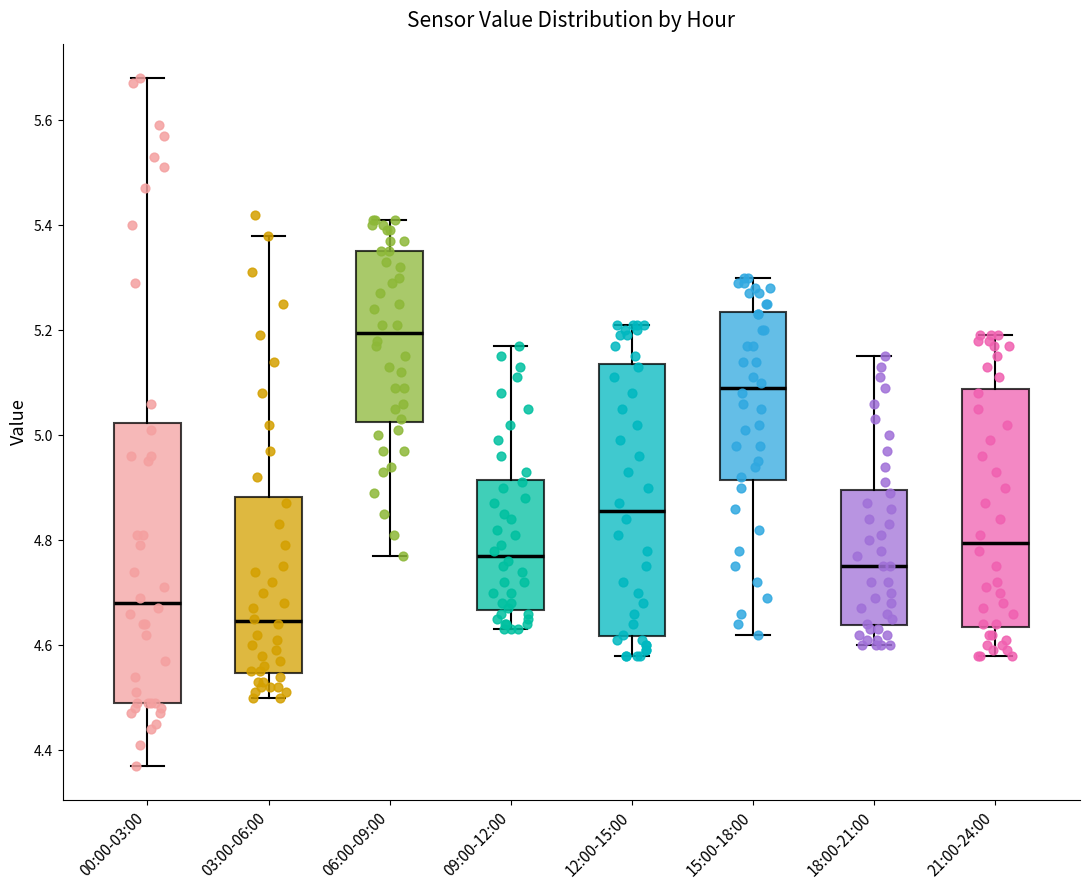

Where does the upper whisker of the box for 09:00-12:00 end on the y-axis? The values are not printed on the chart, so give them approximately, as read against the axis.

5.18